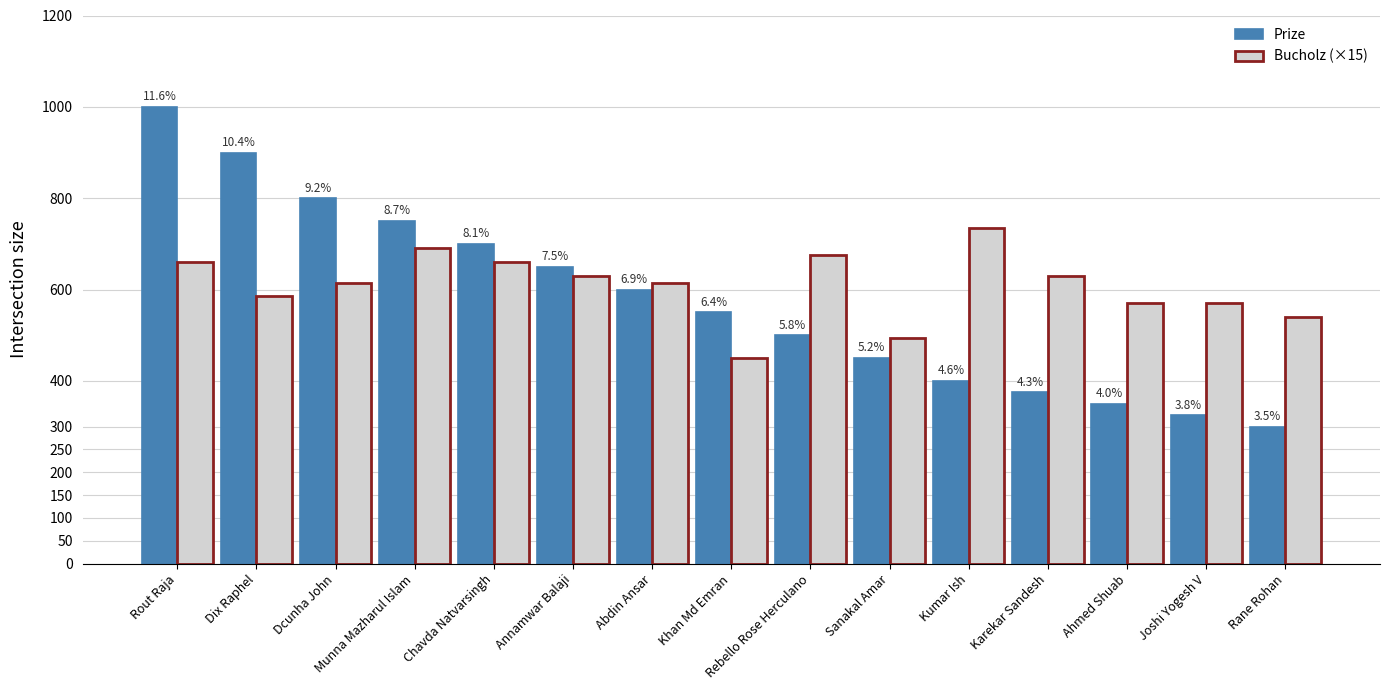

How many bars are there in each group?

2